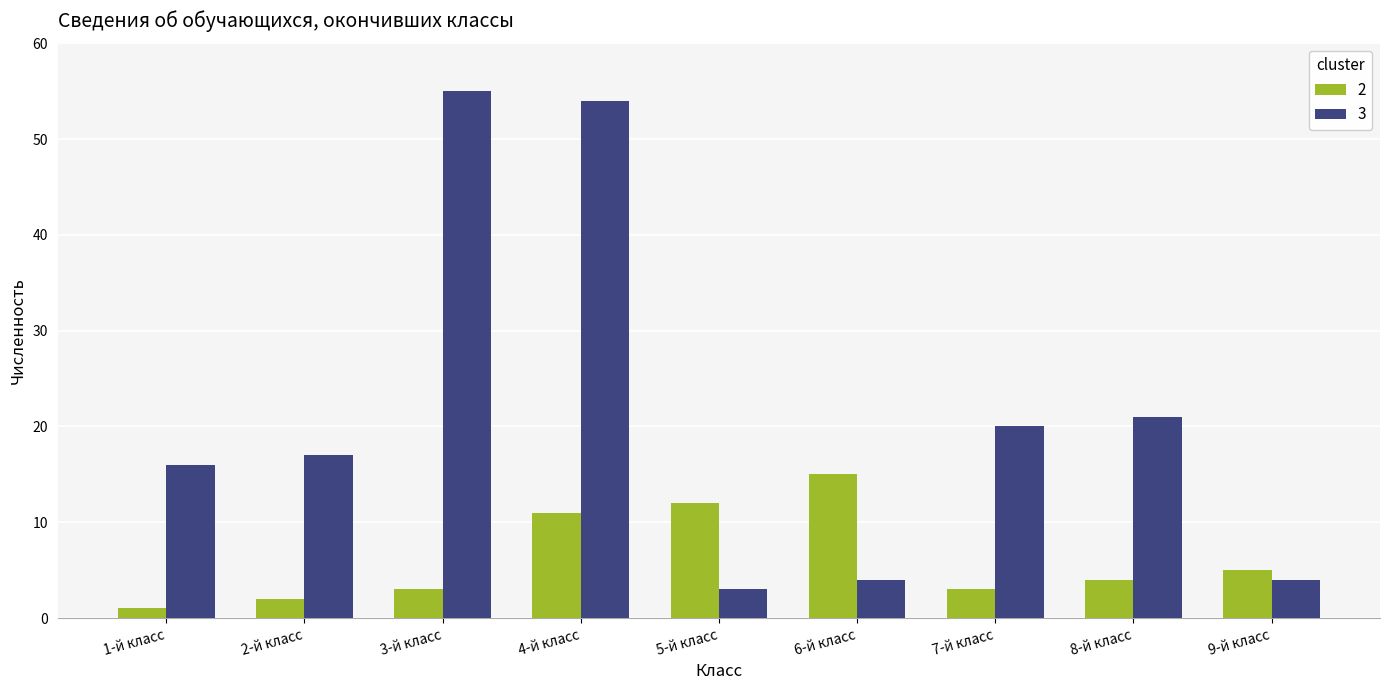

Reading left to right, extract all data points from this chart.

2: 1-й класс=1	2-й класс=2	3-й класс=3	4-й класс=11	5-й класс=12	6-й класс=15	7-й класс=3	8-й класс=4	9-й класс=5
3: 1-й класс=16	2-й класс=17	3-й класс=55	4-й класс=54	5-й класс=3	6-й класс=4	7-й класс=20	8-й класс=21	9-й класс=4